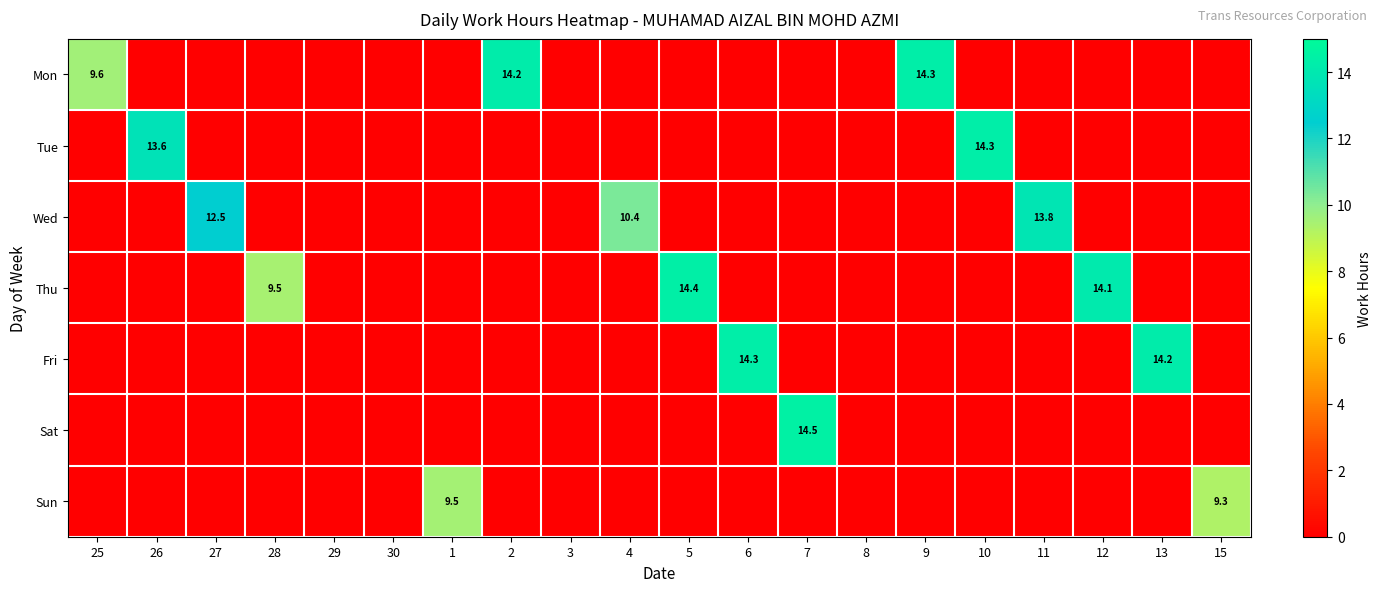

Is it true that Wed equals 13.8 at 11?

True